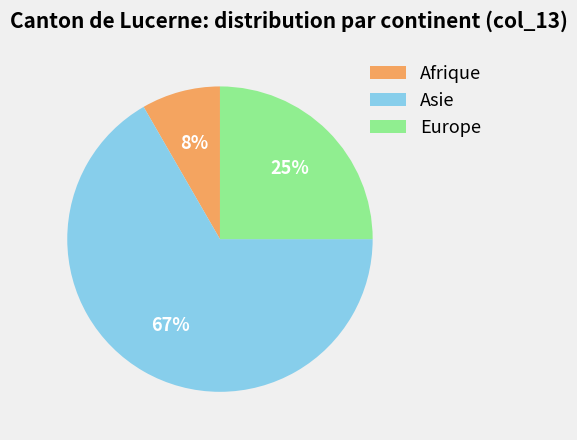

The Asie slice represents 80% of the pie. True or false?

False